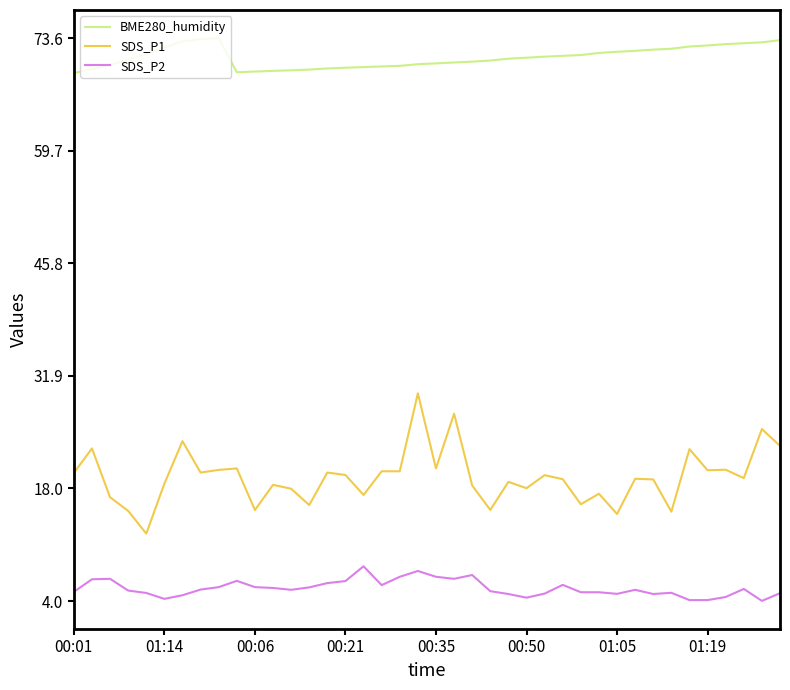

Which series has the largest total across all categories?

BME280_humidity